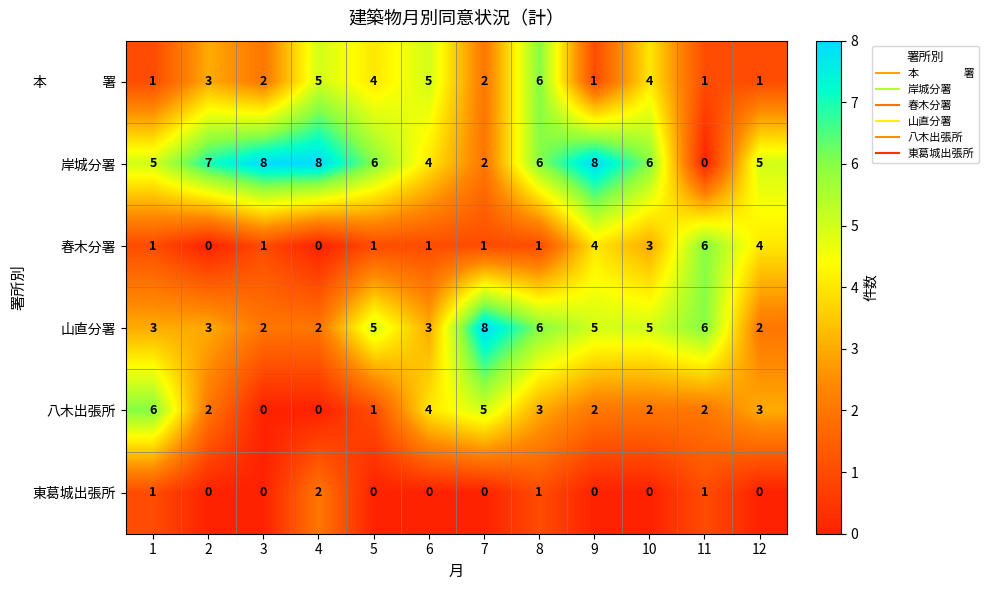

Which series has the widest spread of values?

岸城分署